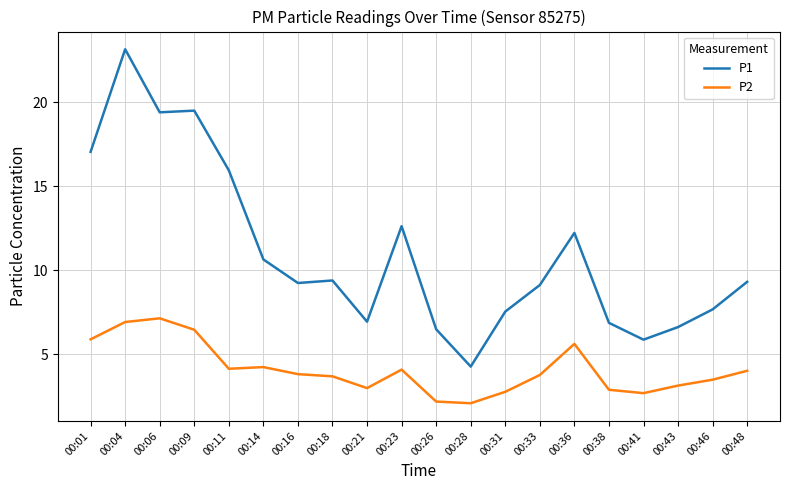

At which category is the sum across all series the highest?

00:04